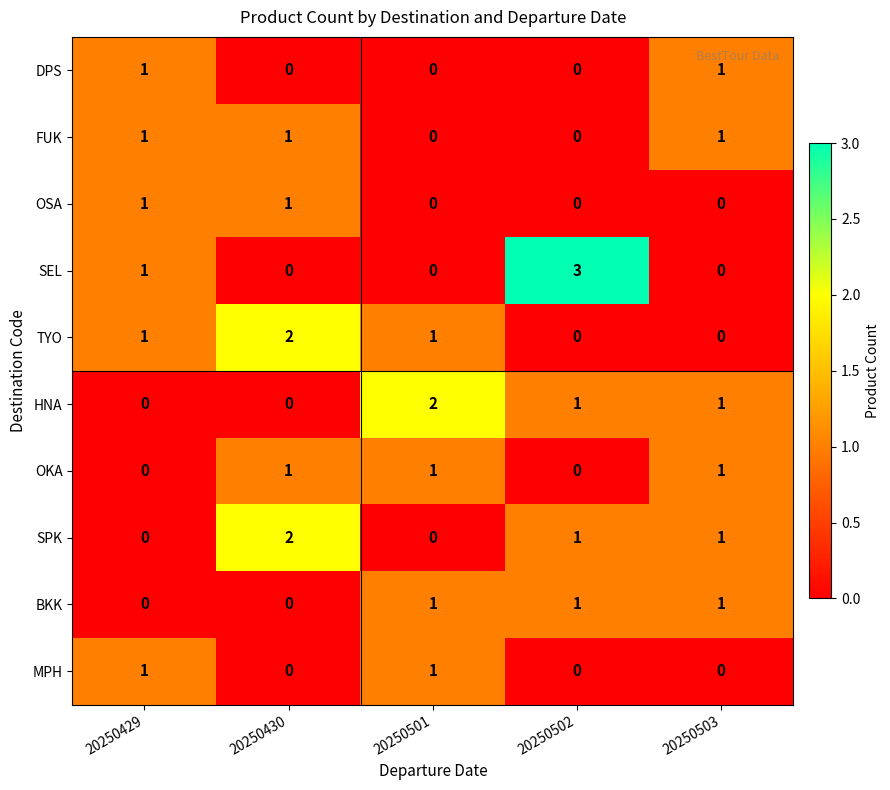

How many FUK values are between 0 and 1?

5